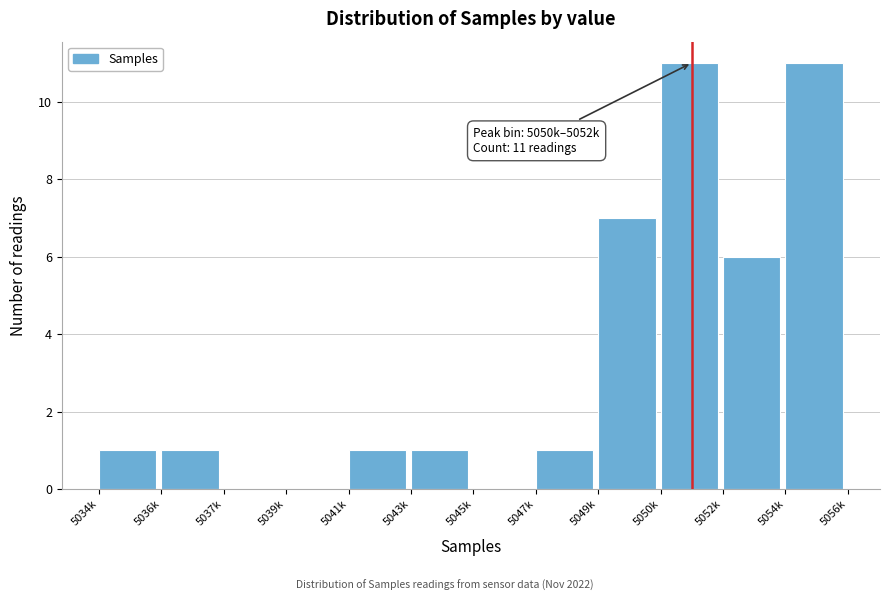

Reading left to right, what are all the values shown in this chart?

5034k=1	5036k=1	5037k=0	5039k=0	5041k=1	5043k=1	5045k=0	5047k=1	5049k=7	5050k=11	5052k=6	5054k=11